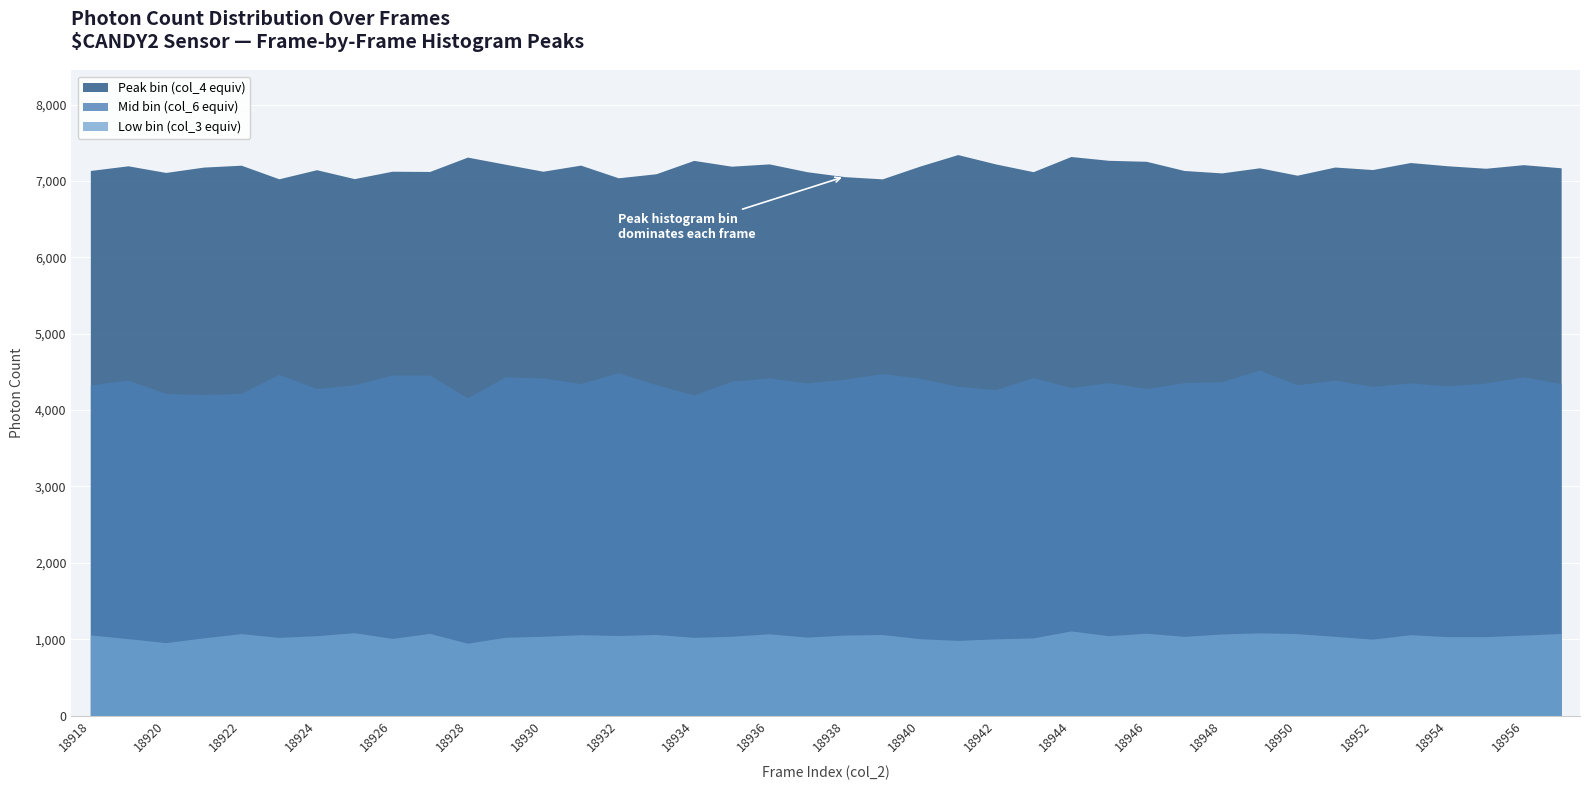

What is the minimum value shown in the chart?

948